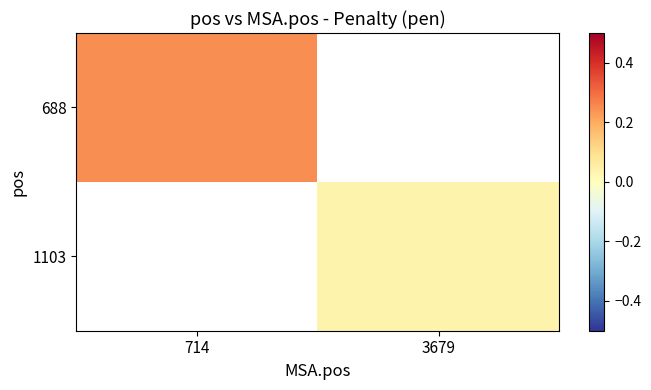

How many categories are shown in the chart?

2